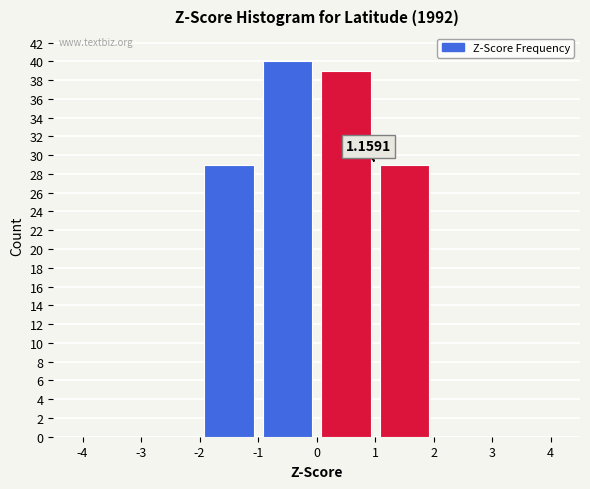

Over which range of the x-axis is the bar tallest?

-1 to 0